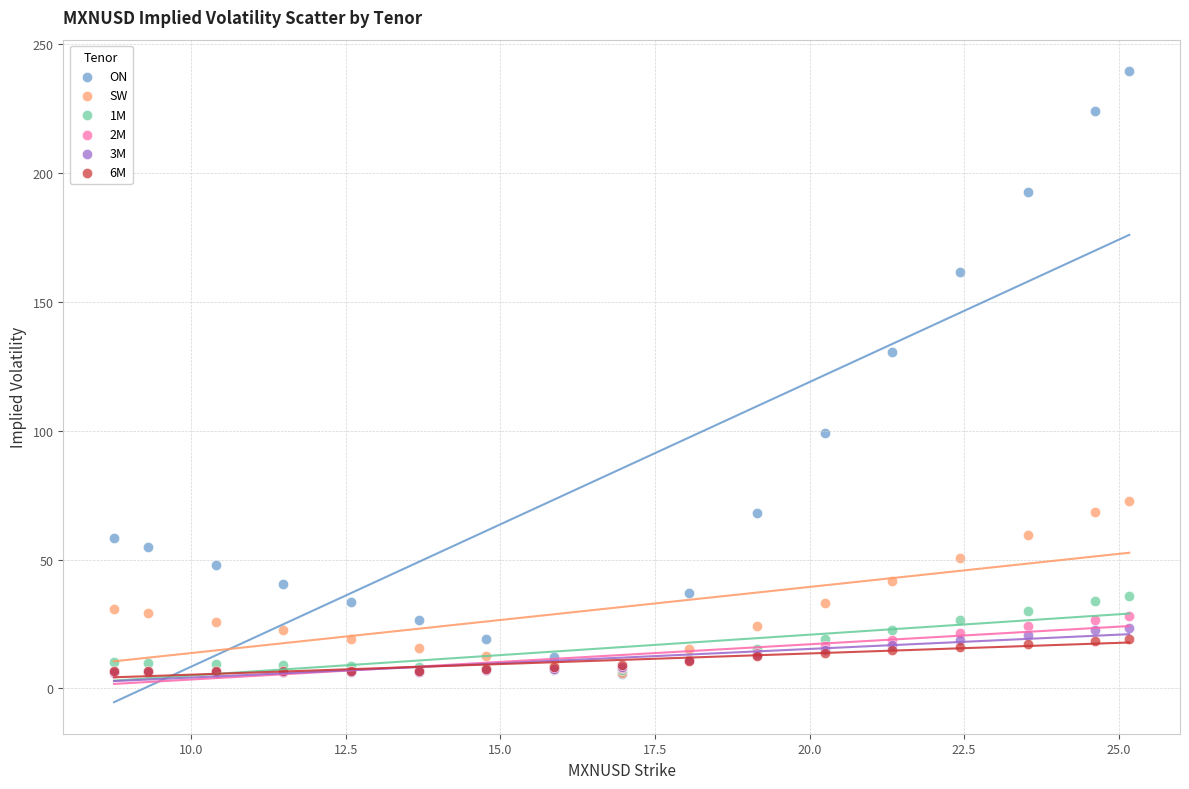

Across all series, what Y value is closest to 122?

130.4